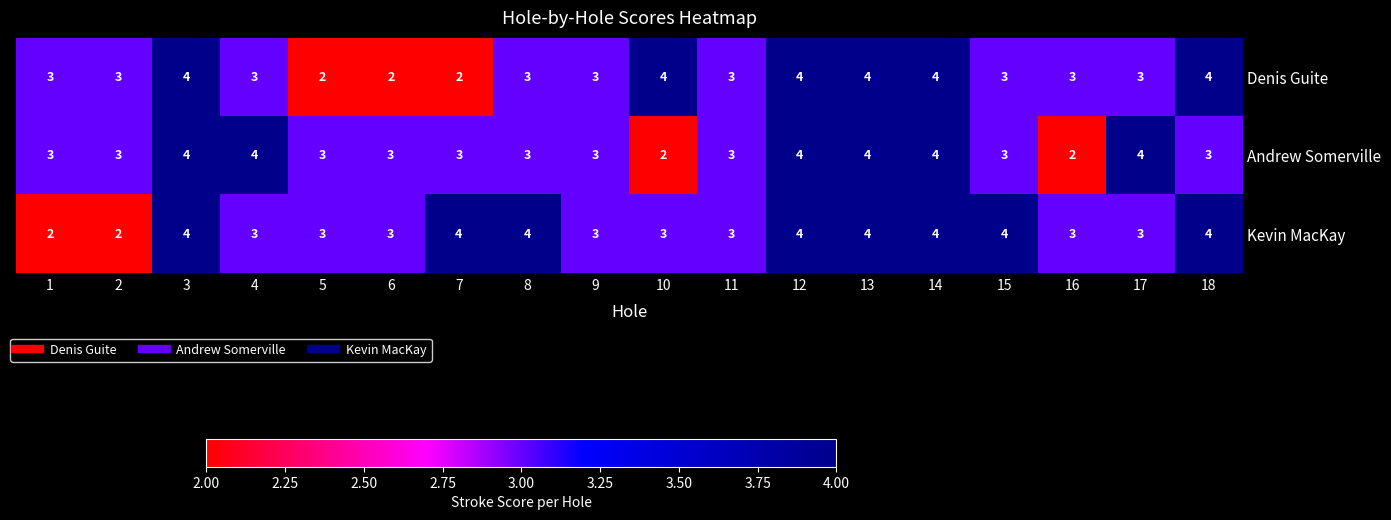

What is the average value of the Andrew Somerville series?

3